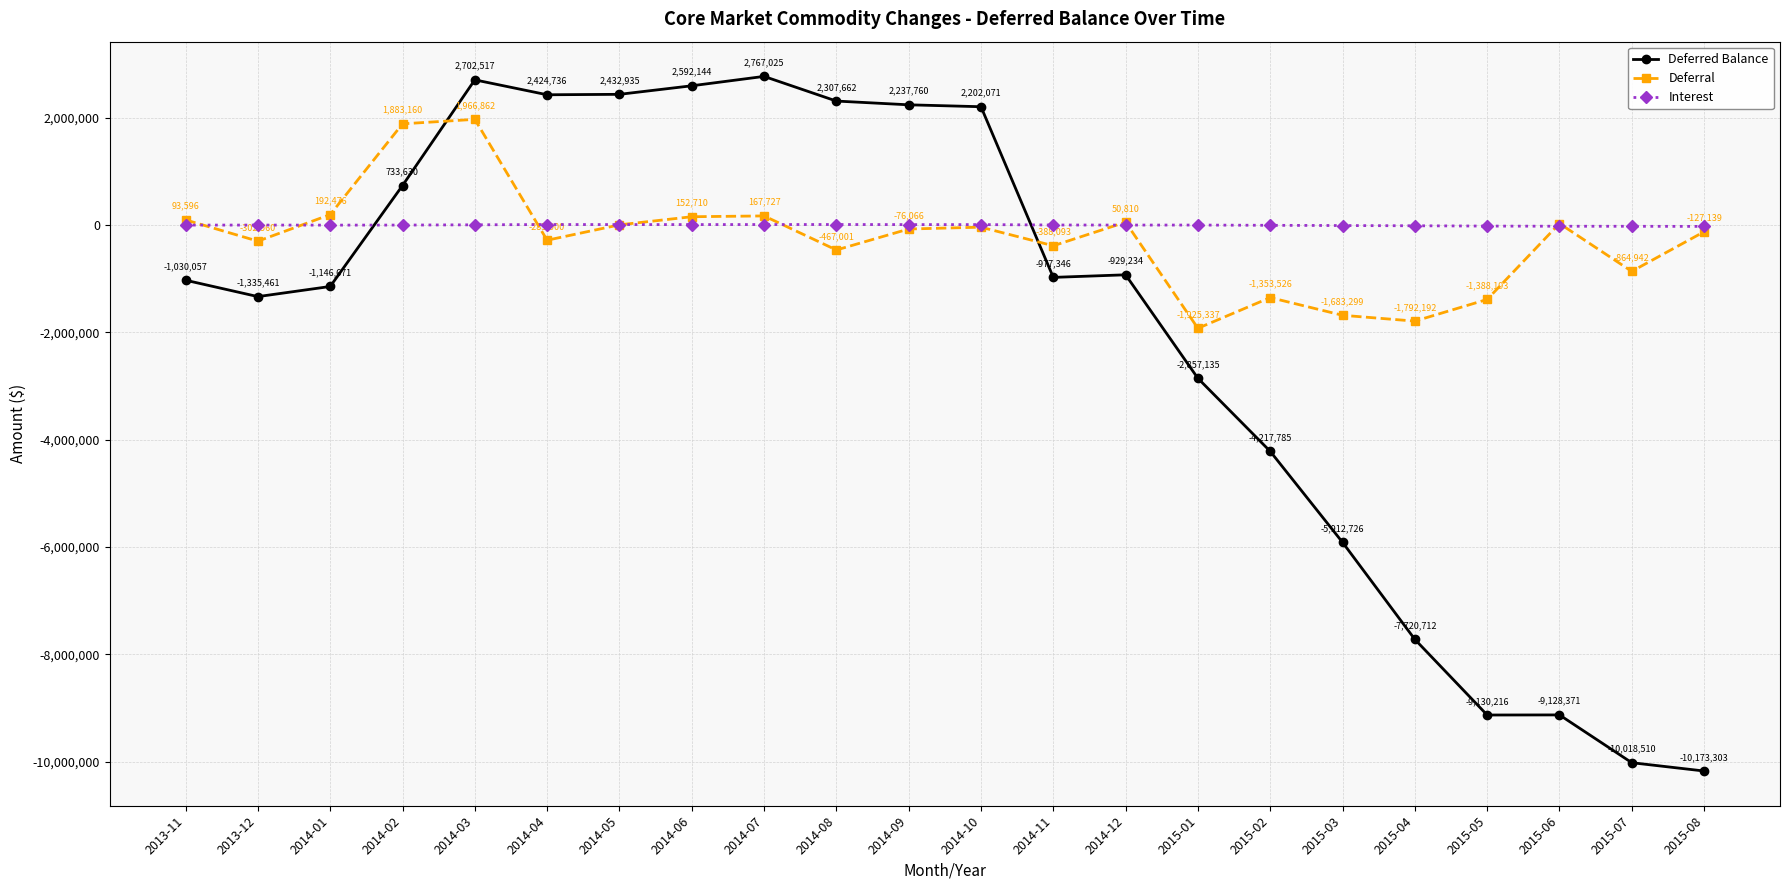

Is it true that Deferral equals 1506.1 at 2014-05?

True